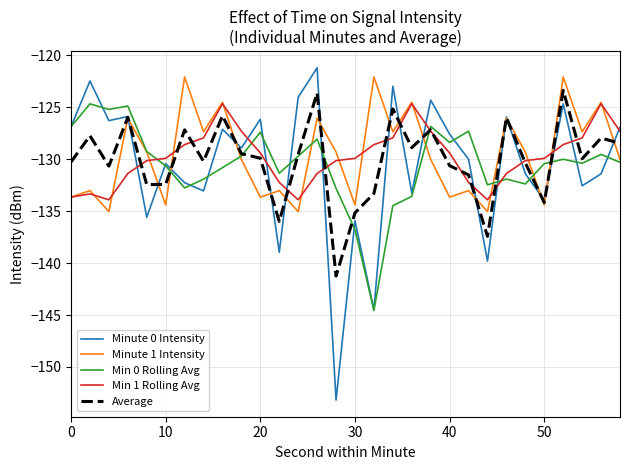

What is the smallest value displayed?

-153.2